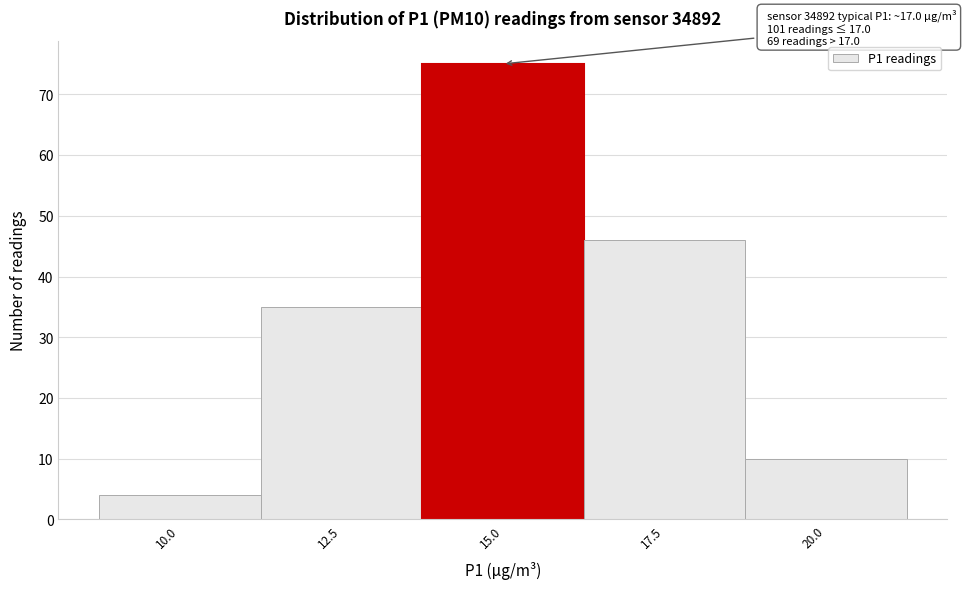

Reading left to right, extract all data points from this chart.

10.0=4	12.5=35	15.0=75	17.5=46	20.0=10